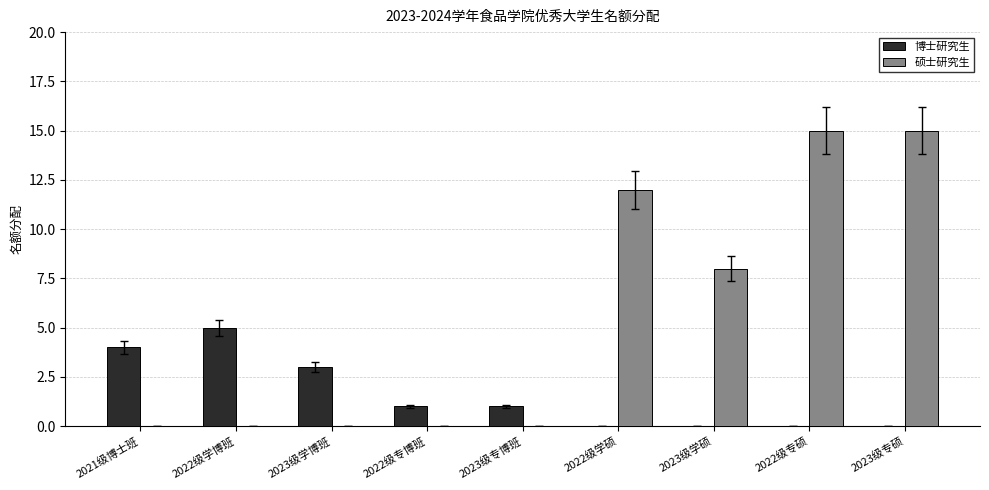

Which category has the highest value in the 博士研究生 series?

2022级学博班